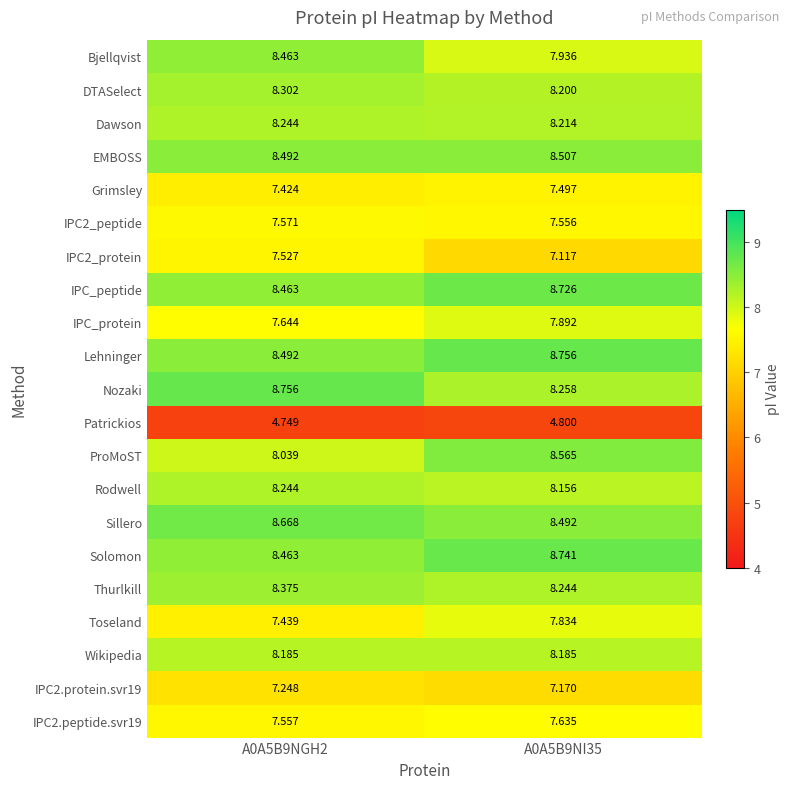

Which series has the widest spread of values?

Bjellqvist